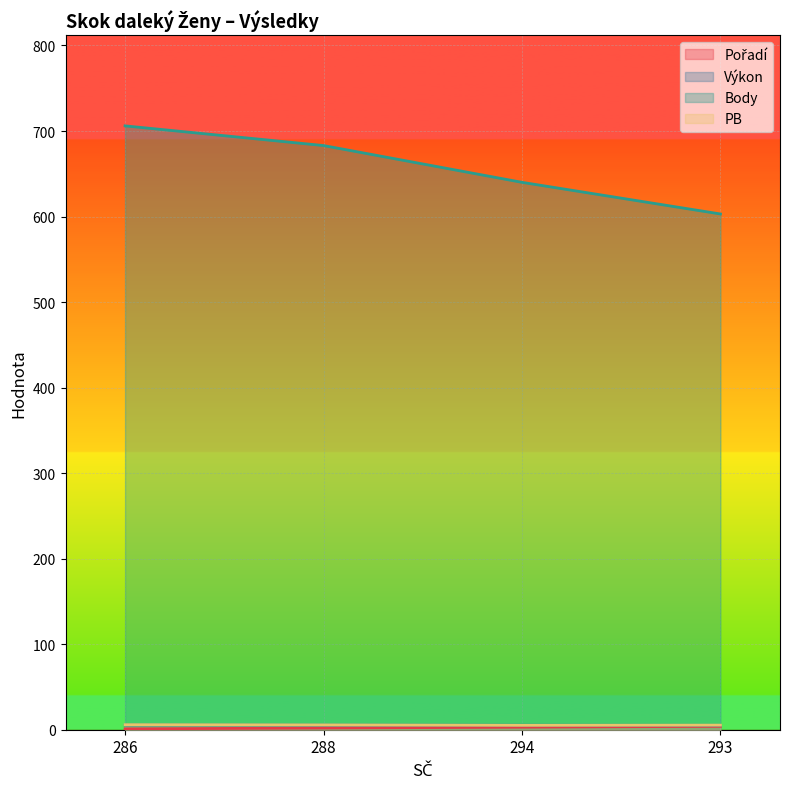

Reading left to right, what are all the values shown in this chart?

Pořadí: 286=1.0	288=2.0	294=3.0	293=4.0
Výkon: 286=5.5	288=5.4	294=5.3	293=5.2
Body: 286=706.0	288=683.0	294=640.0	293=603.0
PB: 286=5.9	288=5.6	294=5.1	293=5.4